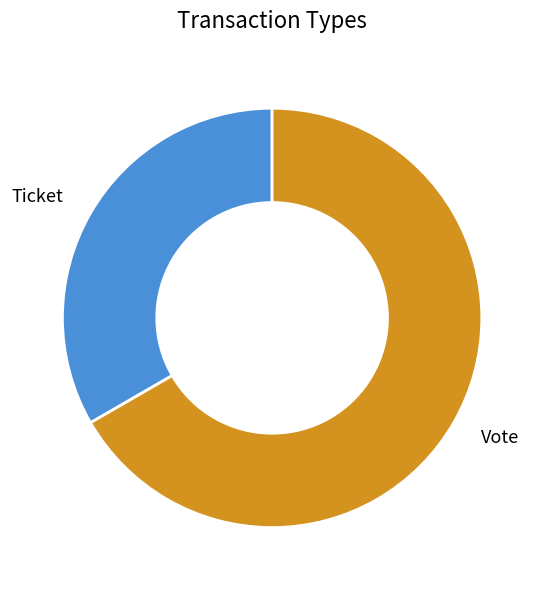

How many slices are in this pie chart?

2